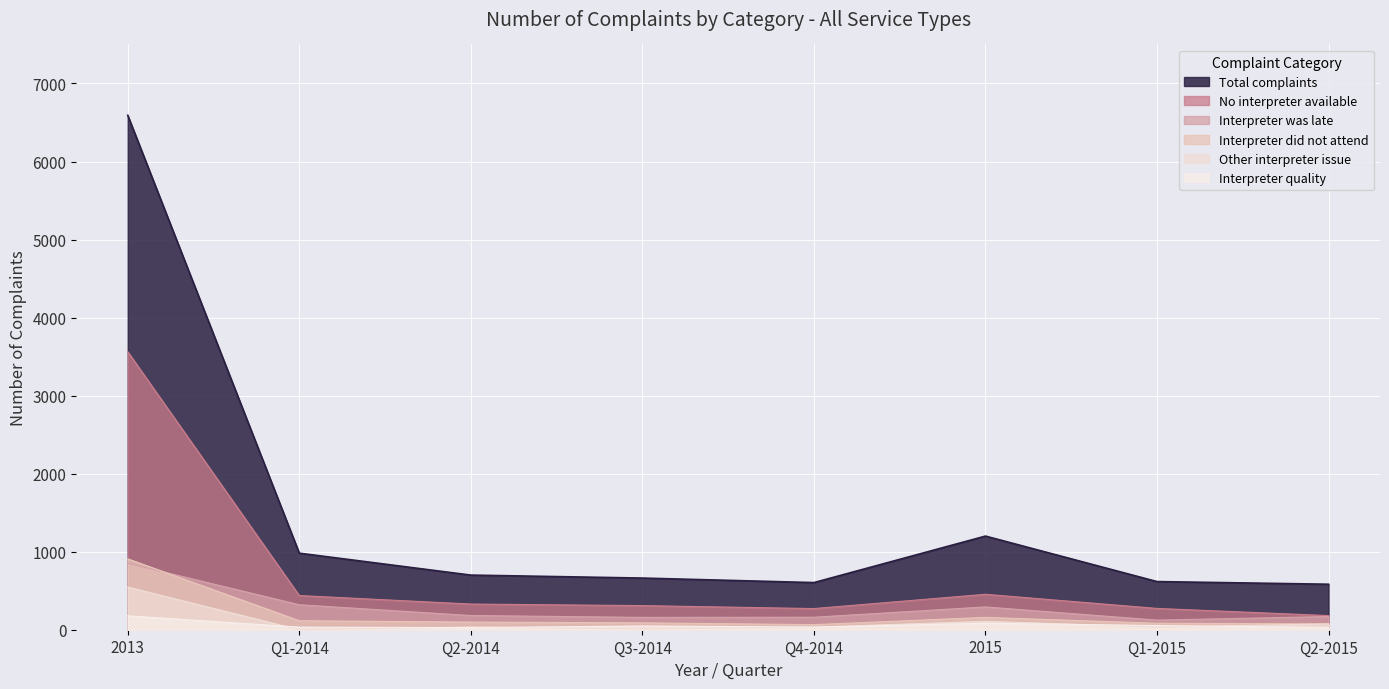

Is it true that No interpreter available equals 438 at Q1-2014?

True